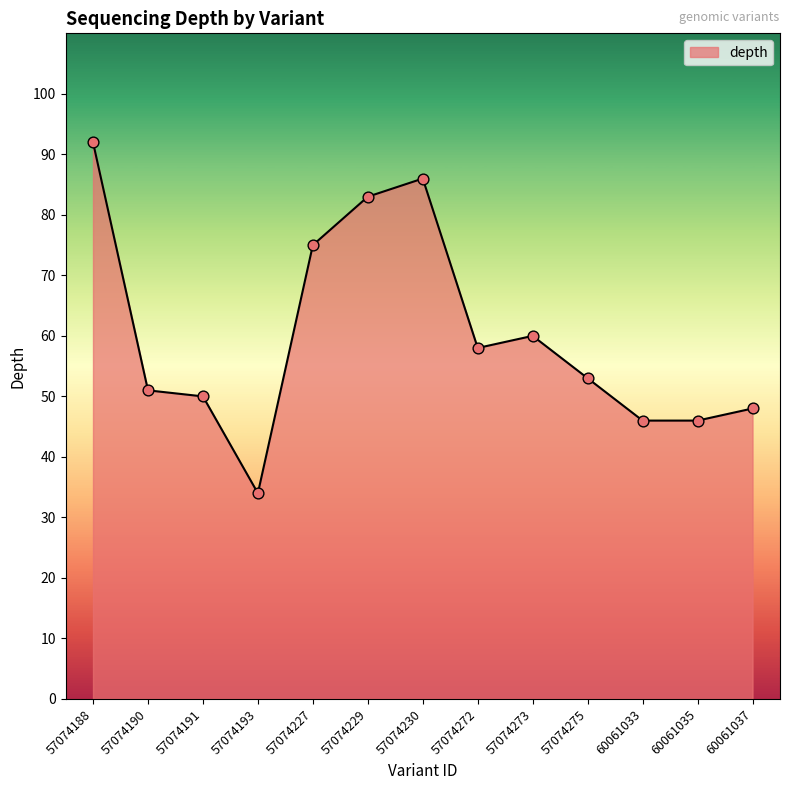

What is the ratio of the value at 57074272 to the value at 57074193?

1.7